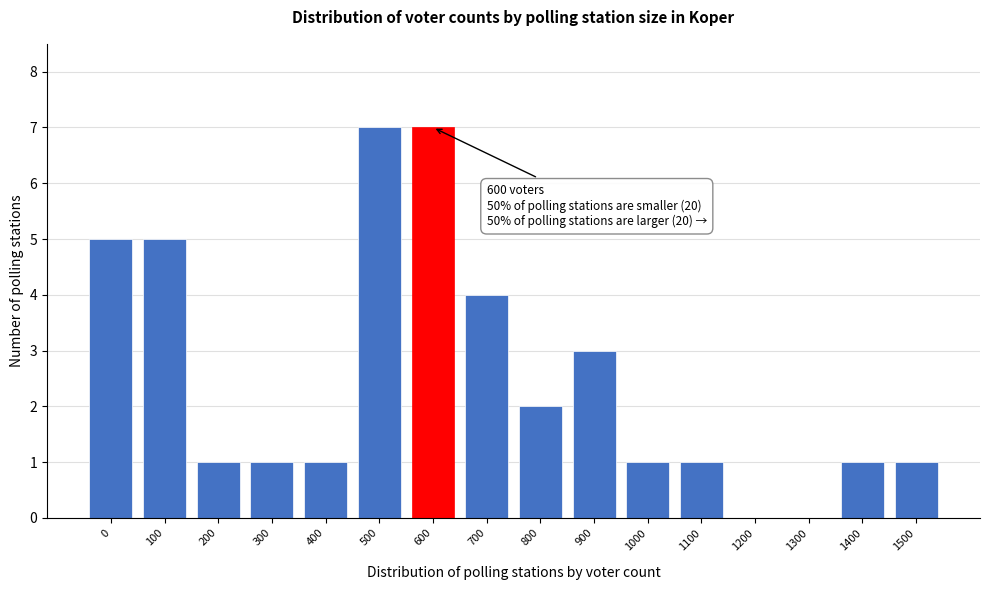

Reading left to right, extract all data points from this chart.

0=5	100=5	200=1	300=1	400=1	500=7	600=7	700=4	800=2	900=3	1000=1	1100=1	1200=0	1300=0	1400=1	1500=1